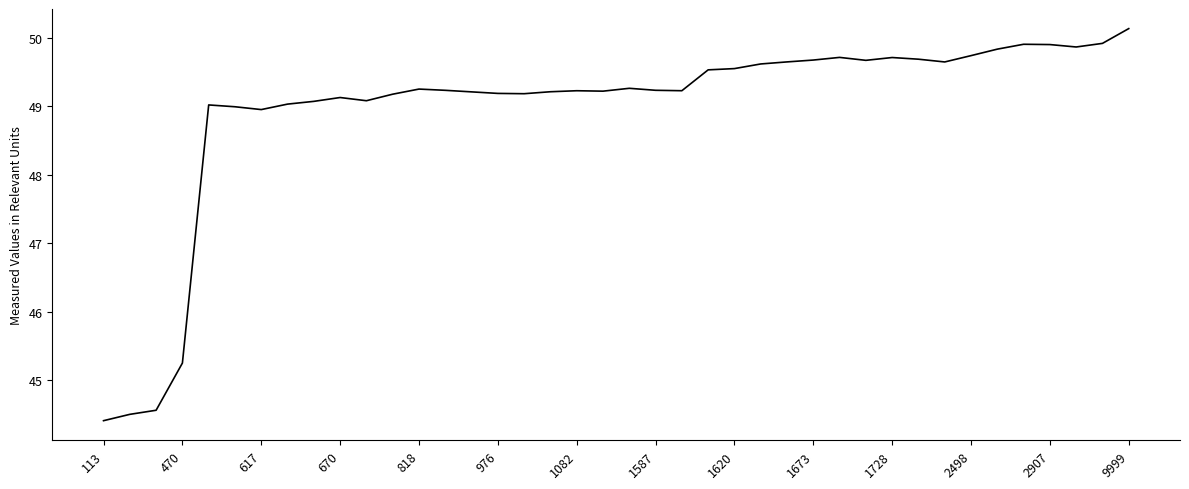

What is the maximum value shown in the chart?

50.1